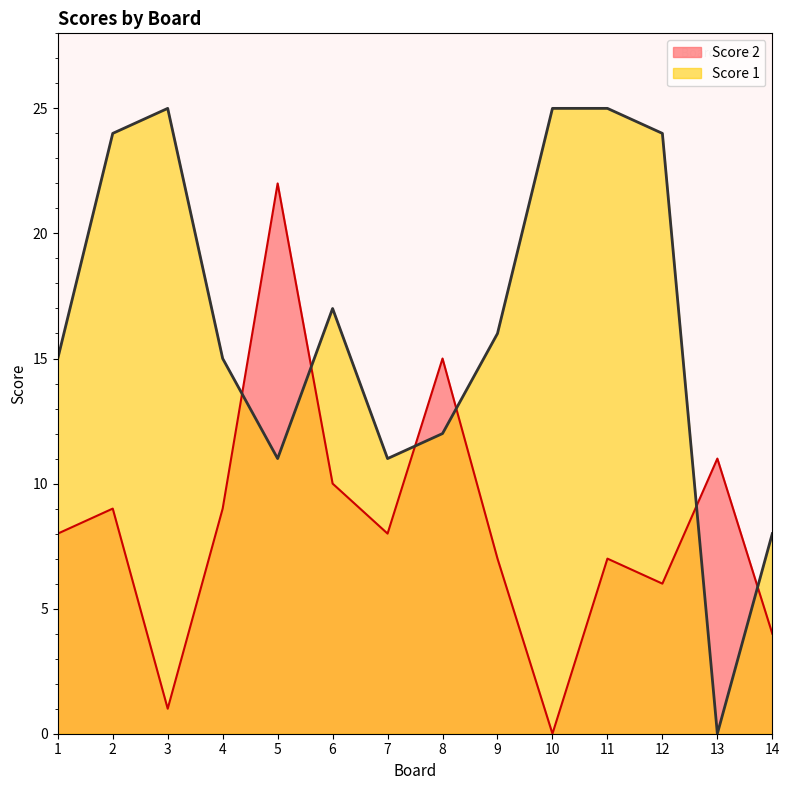

How many interior local peaks does the Score 2 series have?

5